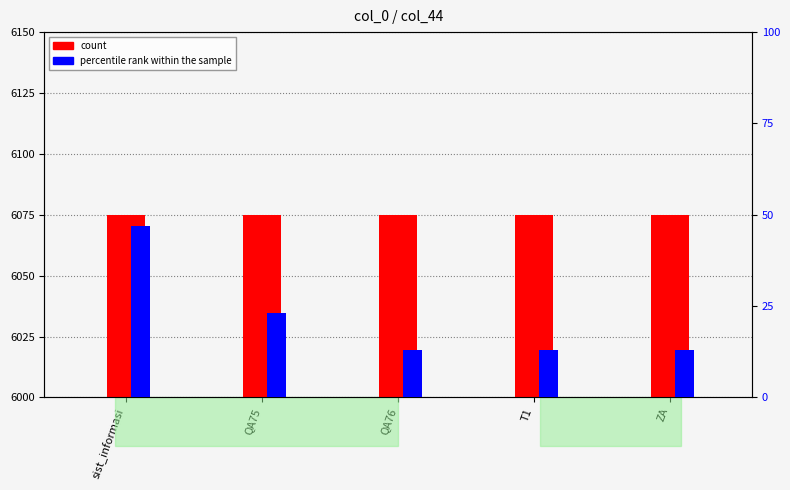

Reading left to right, transcribe all the data shown in this chart.

count: sist_informasi=6075	QA75=6075	QA76=6075	T1=6075	ZA=6075
percentile rank within the sample: sist_informasi=47	QA75=23	QA76=13	T1=13	ZA=13